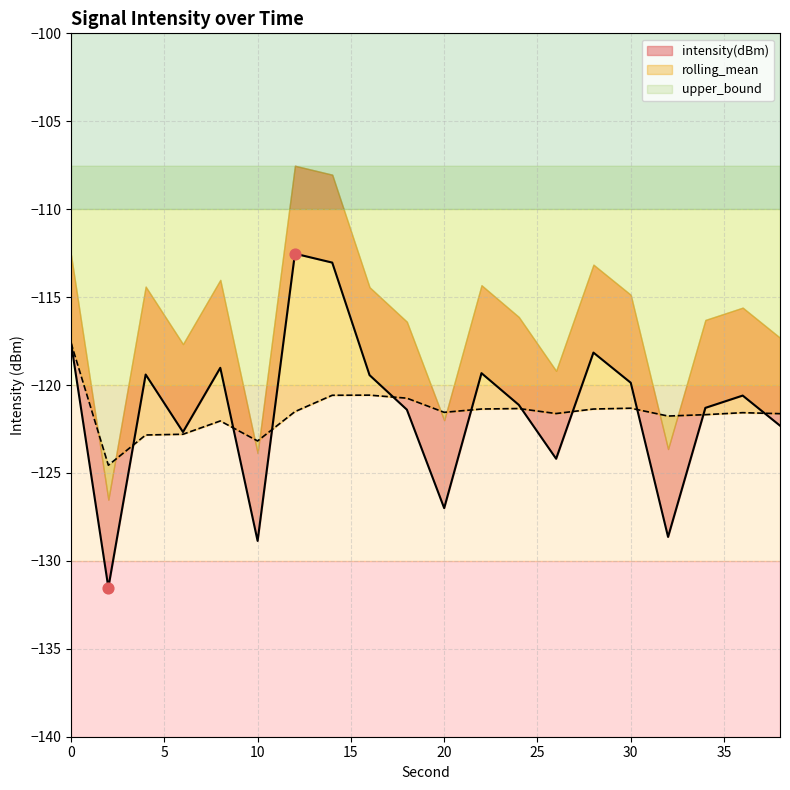

Which series has the largest Y range (max minus min)?

intensity(dBm)